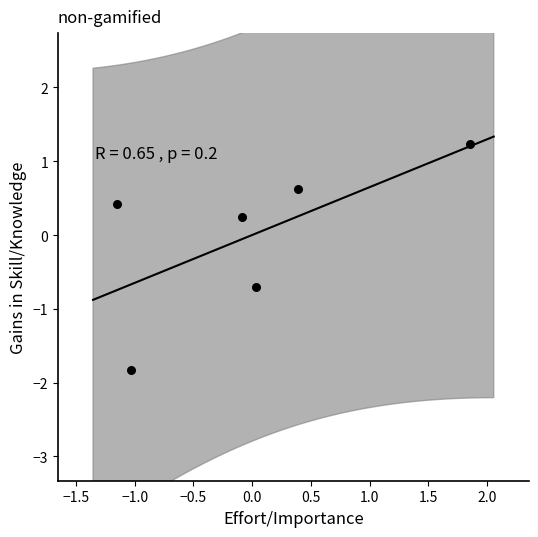

What is the range of X values (max minus min)?

3.0